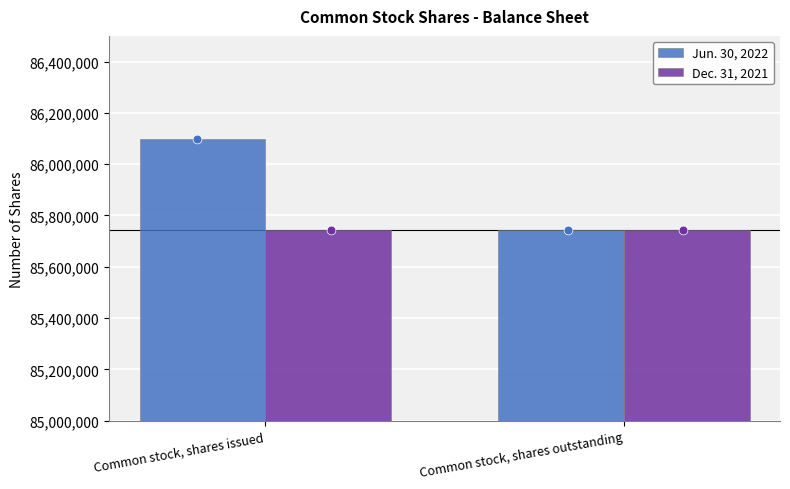

At how many categories does at least one series exceed 85796808?

1